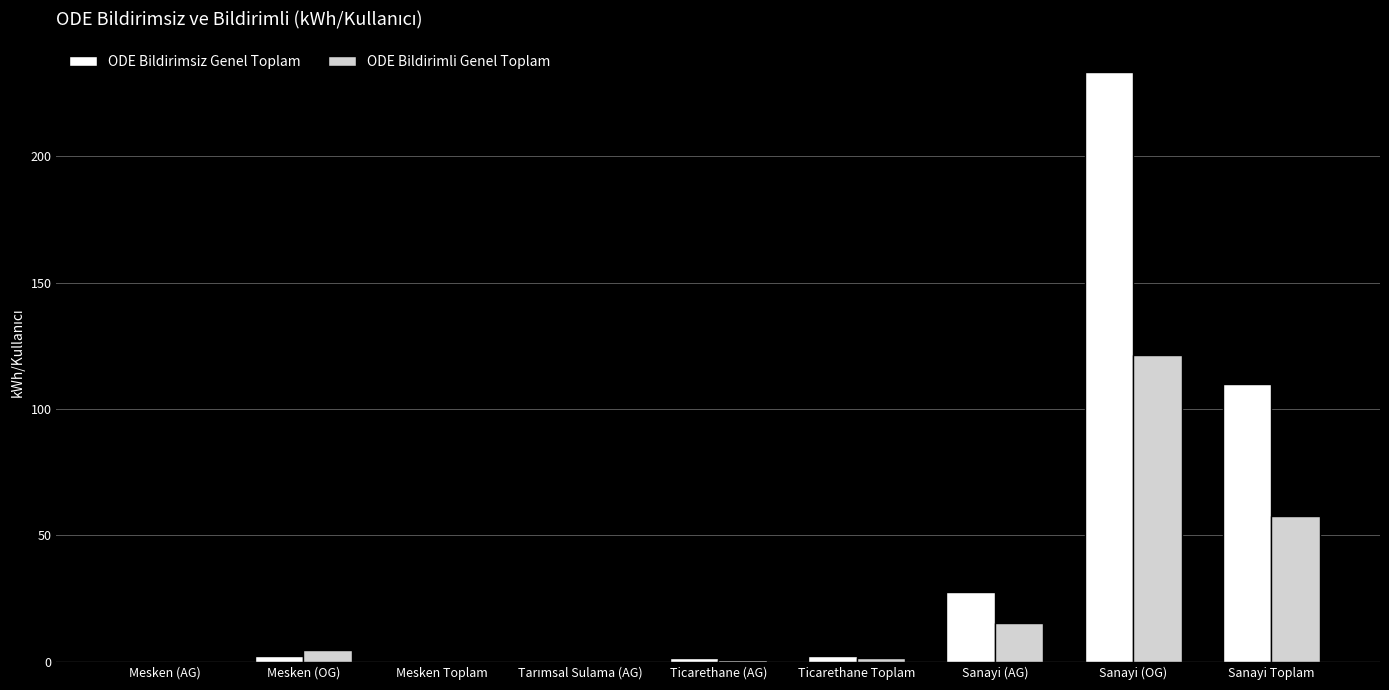

Where is ODE Bildirimsiz Genel Toplam nearest to the value 116?

Sanayi Toplam